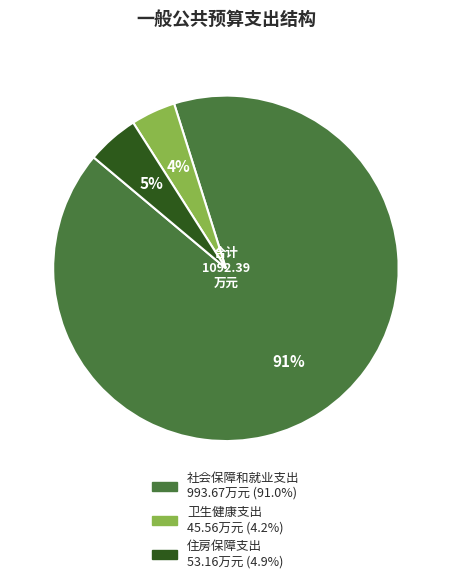

To the nearest percent, what is the difference between the largest and smallest slice percentages?

87%